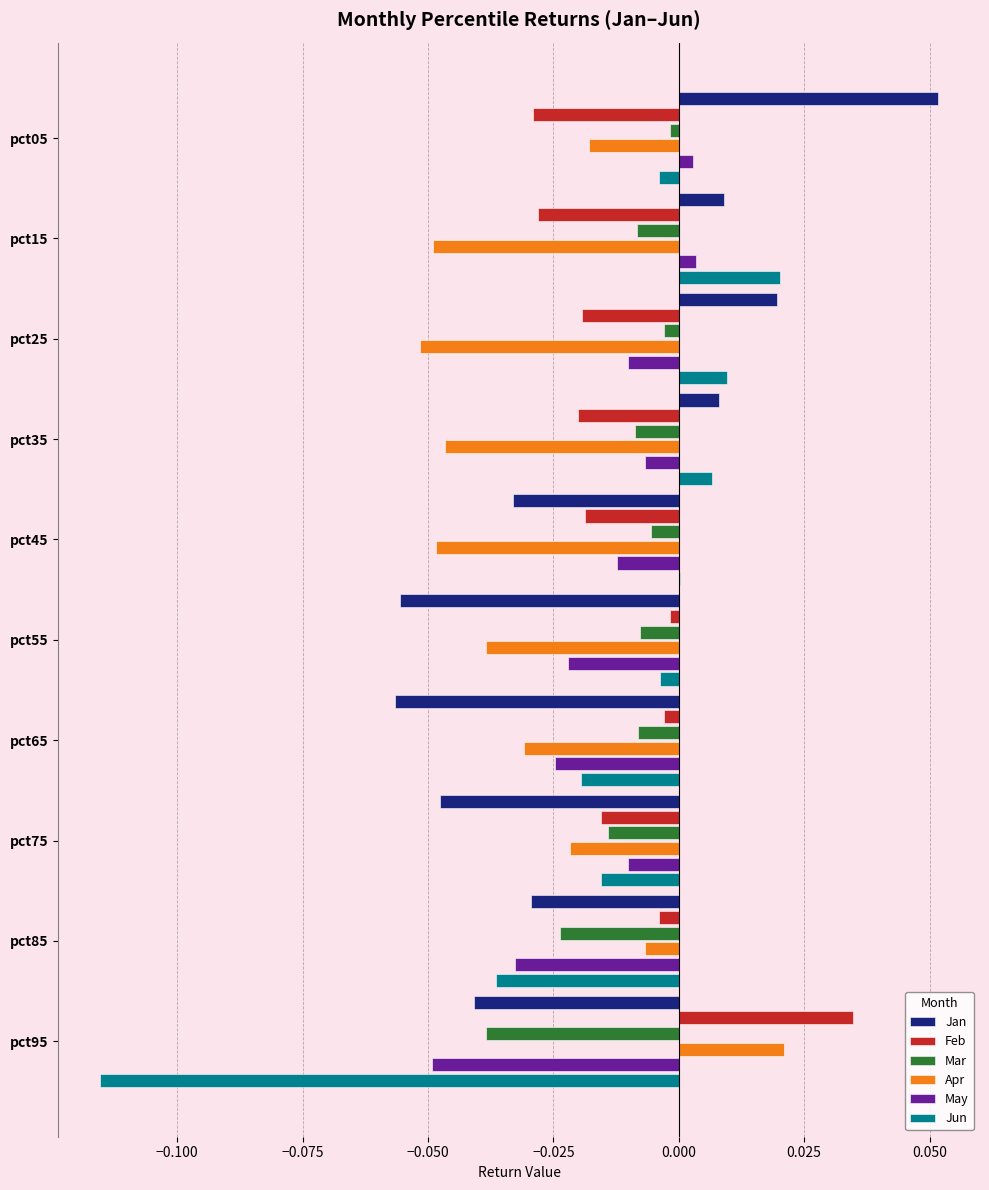

Is the value of Jun at pct05 greater than the value of Feb at pct45?

Yes